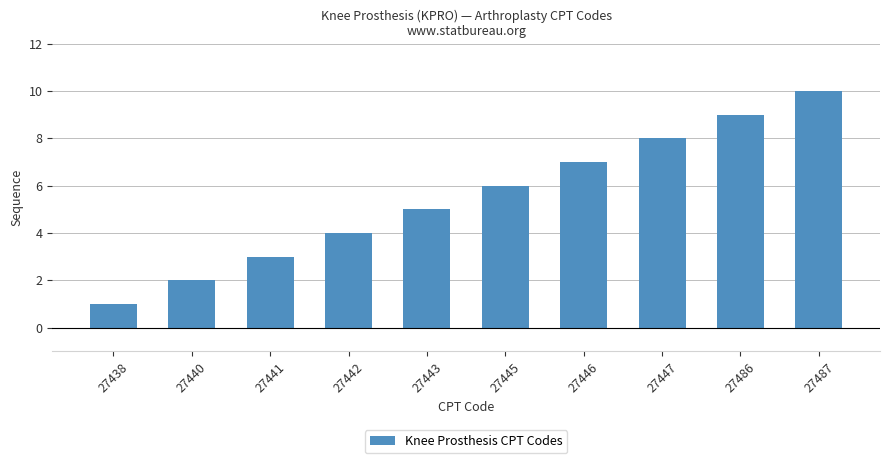

What value does the data have at 27443?

5